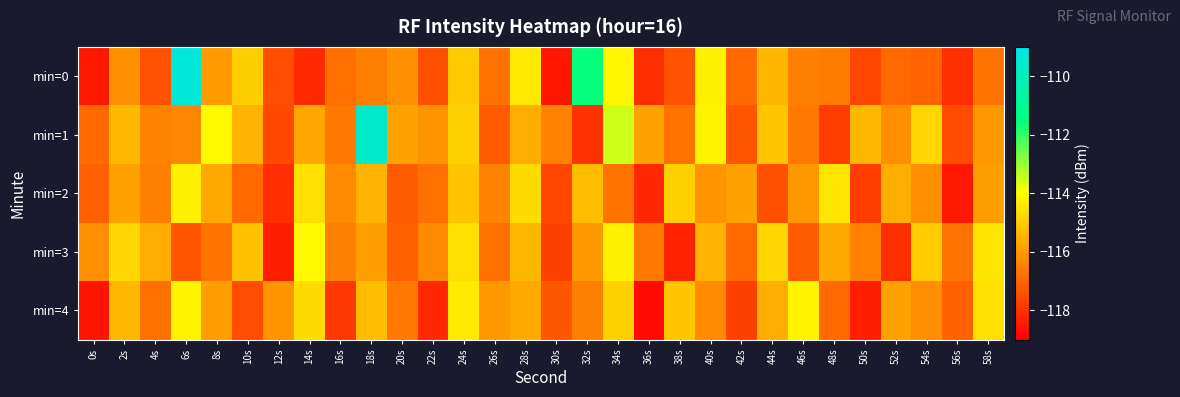

Reading right to left, extract all data points from this chart.

min=0: 58s=-116.7	56s=-118.0	54s=-117.0	52s=-116.9	50s=-117.6	48s=-116.6	46s=-116.5	44s=-115.4	42s=-116.9	40s=-114.3	38s=-117.4	36s=-118.1	34s=-114.2	32s=-111.6	30s=-118.6	28s=-114.4	26s=-116.8	24s=-115.0	22s=-117.4	20s=-116.2	18s=-116.5	16s=-116.8	14s=-118.2	12s=-117.5	10s=-115.0	8s=-116.0	6s=-109.3	4s=-117.4	2s=-116.2	0s=-118.5
min=1: 58s=-116.0	56s=-117.5	54s=-114.8	52s=-116.2	50s=-115.4	48s=-117.8	46s=-116.6	44s=-115.1	42s=-117.3	40s=-114.2	38s=-116.7	36s=-115.8	34s=-113.5	32s=-118.0	30s=-116.4	28s=-115.6	26s=-117.2	24s=-114.9	22s=-116.1	20s=-115.8	18s=-109.6	16s=-116.6	14s=-115.8	12s=-117.6	10s=-115.5	8s=-114.1	6s=-116.4	4s=-116.4	2s=-115.4	0s=-116.9
min=2: 58s=-115.9	56s=-118.5	54s=-116.2	52s=-115.6	50s=-117.8	48s=-114.5	46s=-116.0	44s=-117.4	42s=-115.8	40s=-116.1	38s=-114.9	36s=-118.2	34s=-116.7	32s=-115.3	30s=-117.6	28s=-114.7	26s=-116.4	24s=-115.1	22s=-116.8	20s=-117.2	18s=-115.5	16s=-116.3	14s=-114.6	12s=-118.1	10s=-116.9	8s=-115.7	6s=-114.3	4s=-116.5	2s=-115.8	0s=-117.1
min=3: 58s=-114.5	56s=-116.7	54s=-115.0	52s=-118.1	50s=-116.4	48s=-115.7	46s=-117.2	44s=-114.8	42s=-116.9	40s=-115.5	38s=-118.3	36s=-116.6	34s=-114.3	32s=-116.0	30s=-117.7	28s=-115.4	26s=-116.8	24s=-114.6	22s=-116.3	20s=-117.1	18s=-115.9	16s=-116.5	14s=-114.1	12s=-118.4	10s=-115.2	8s=-116.7	6s=-117.3	4s=-115.6	2s=-114.8	0s=-116.2
min=4: 58s=-114.6	56s=-117.1	54s=-116.2	52s=-115.8	50s=-118.4	48s=-116.9	46s=-114.2	44s=-115.6	42s=-117.7	40s=-116.3	38s=-115.1	36s=-118.8	34s=-114.9	32s=-116.5	30s=-117.3	28s=-115.7	26s=-116.0	24s=-114.4	22s=-118.2	20s=-116.6	18s=-115.3	16s=-117.9	14s=-114.7	12s=-116.1	10s=-117.5	8s=-115.9	6s=-114.2	4s=-116.8	2s=-115.4	0s=-118.6